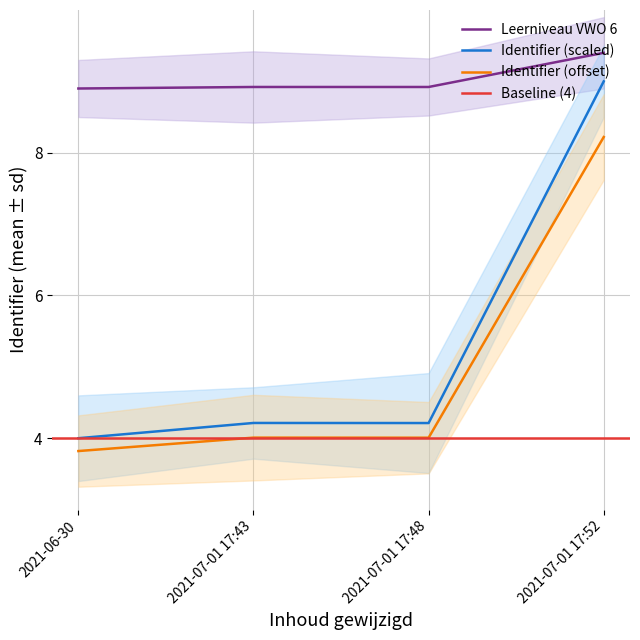

What is the value of the 4th point from the left?

9.4